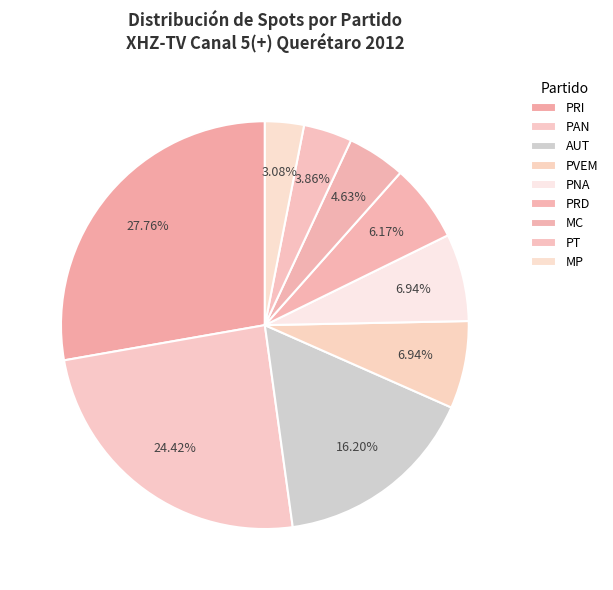

How many slices are in this pie chart?

9